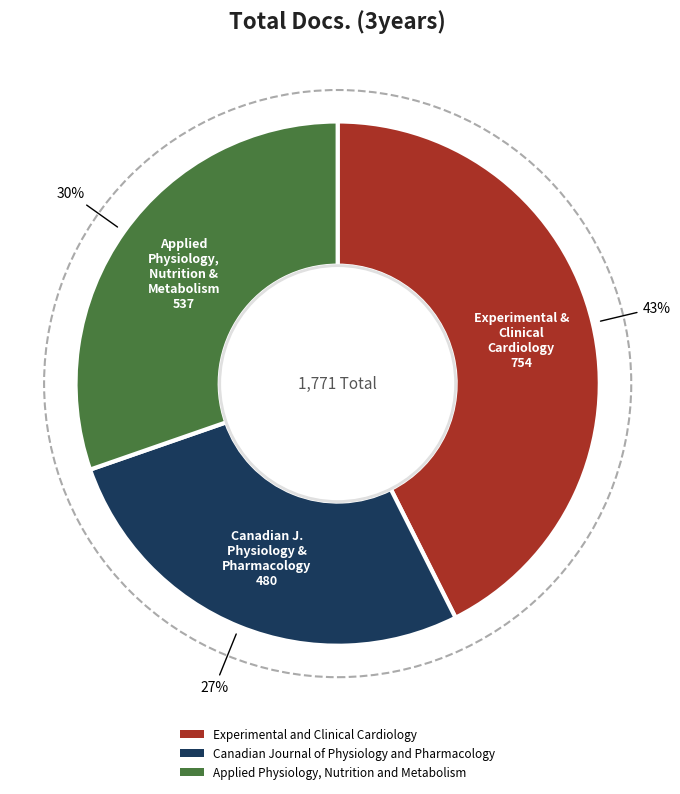

Rank the categories by value from highest to lowest.

Experimental and Clinical Cardiology, Applied Physiology, Nutrition and Metabolism, Canadian Journal of Physiology and Pharmacology